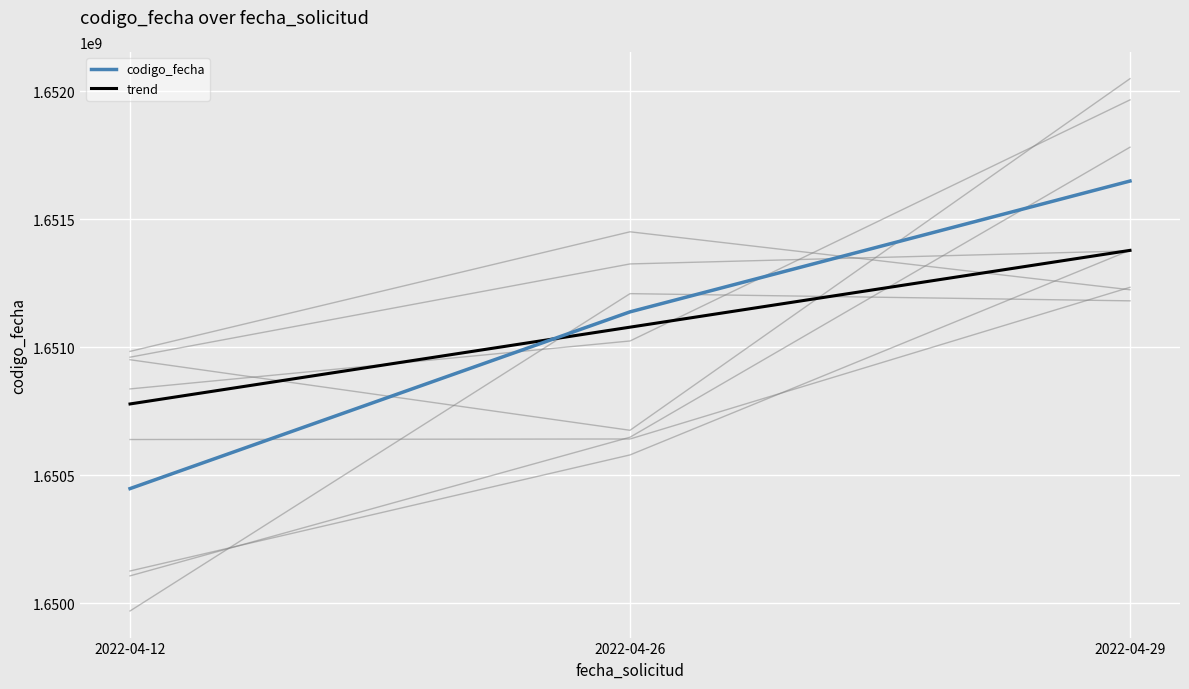

Reading left to right, extract all data points from this chart.

codigo_fecha: 1650447546.0	1651138043.0	1651649145.0
trend: 1650778244.7	1651078244.7	1651378244.7